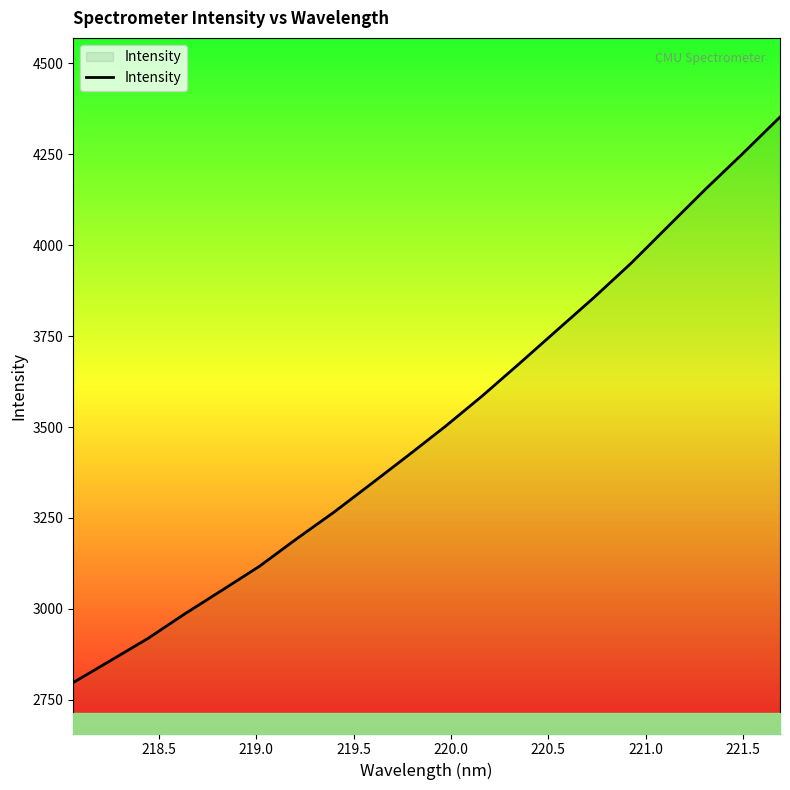

Reading left to right, extract all data points from this chart.

2797.5	2857.8	2918.3	2986.5	3051.4	3116.9	3192.4	3265.4	3343.2	3421.7	3501.7	3586.1	3675.2	3765.9	3856.2	3950.7	4052.6	4154.1	4251.8	4351.9